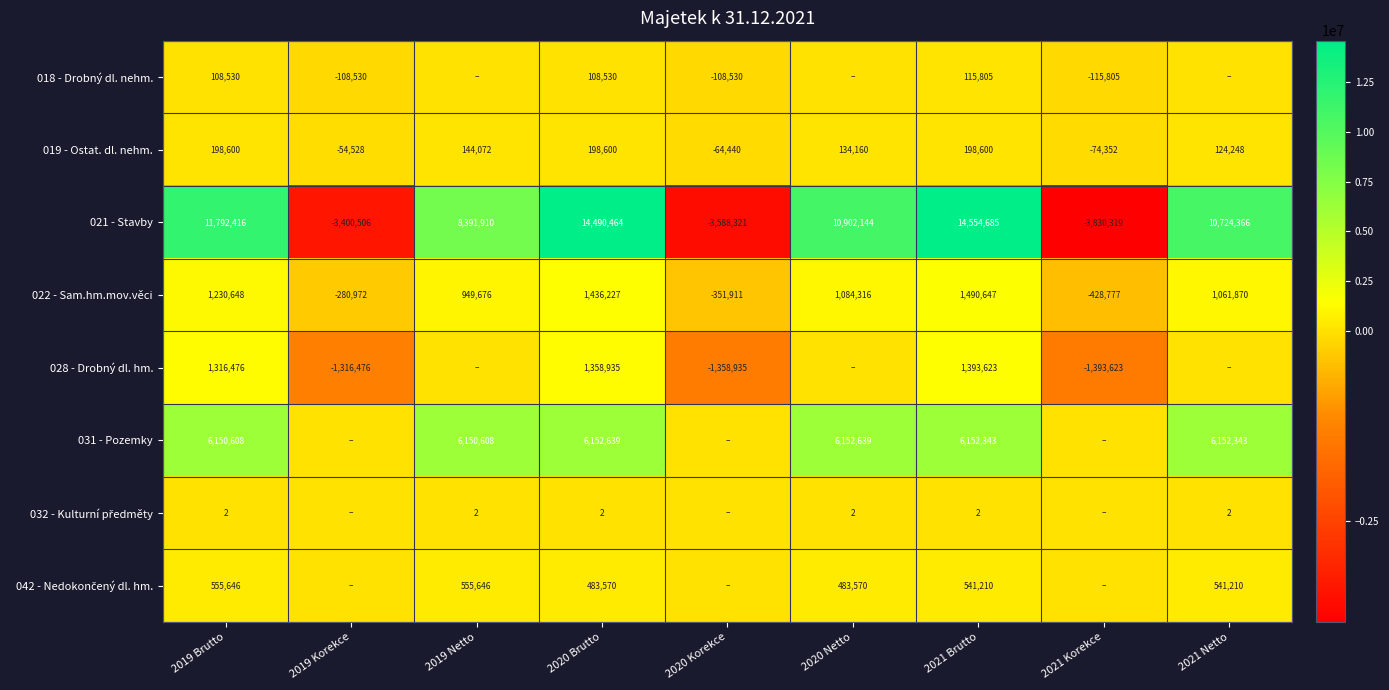

Is it true that 021 - Stavby equals 16319348.3 at 2020 Netto?

False